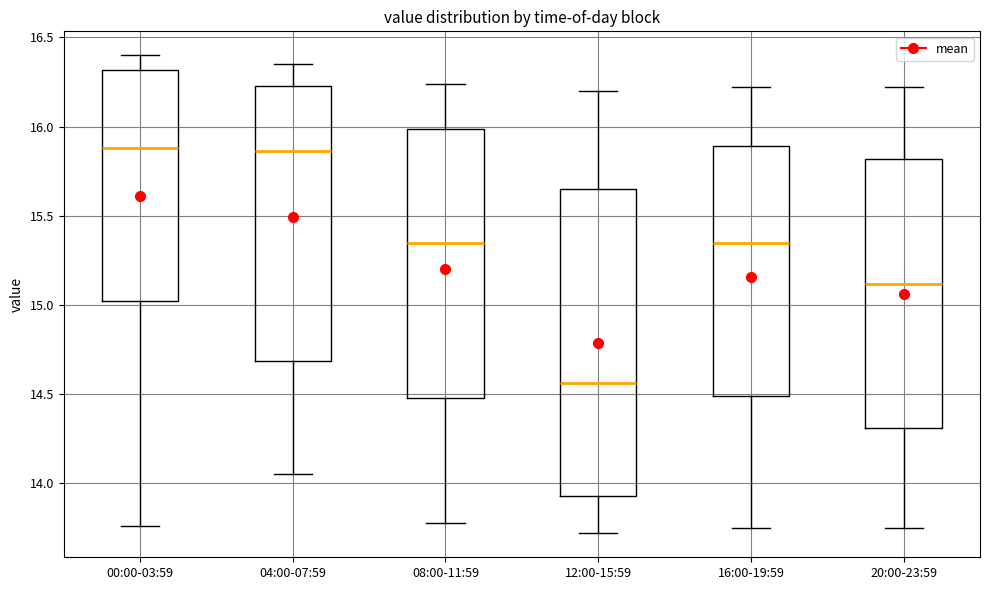

Reading left to right, read every box against the y-axis: the position of its median line, the range the box covers, and the ends of its whiskers. The values are not printed on the chart, so give them approximately, as read against the axis.

00:00-03:59: median 15.90, box 15.00 to 16.30, whiskers 13.75 to 16.40
04:00-07:59: median 15.85, box 14.70 to 16.25, whiskers 14.05 to 16.35
08:00-11:59: median 15.35, box 14.50 to 16.00, whiskers 13.80 to 16.25
12:00-15:59: median 14.55, box 13.95 to 15.65, whiskers 13.70 to 16.20
16:00-19:59: median 15.35, box 14.50 to 15.90, whiskers 13.75 to 16.20
20:00-23:59: median 15.10, box 14.30 to 15.80, whiskers 13.75 to 16.20